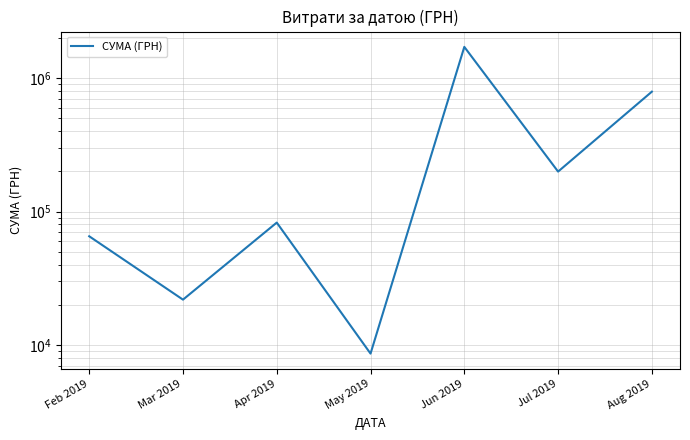

What is the value of the 1st point from the left?

65288.8